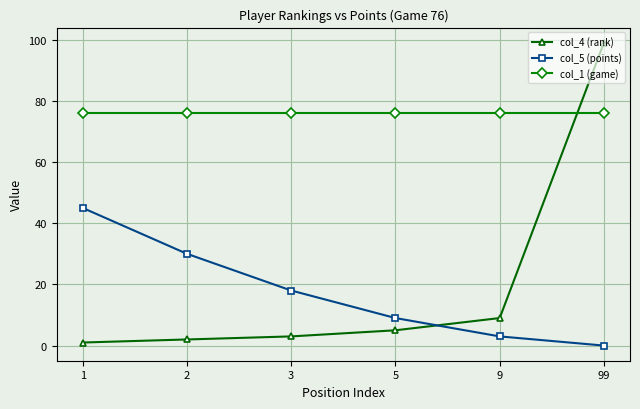

True or false: col_4 (rank) has more than 2 interior local peaks.

False